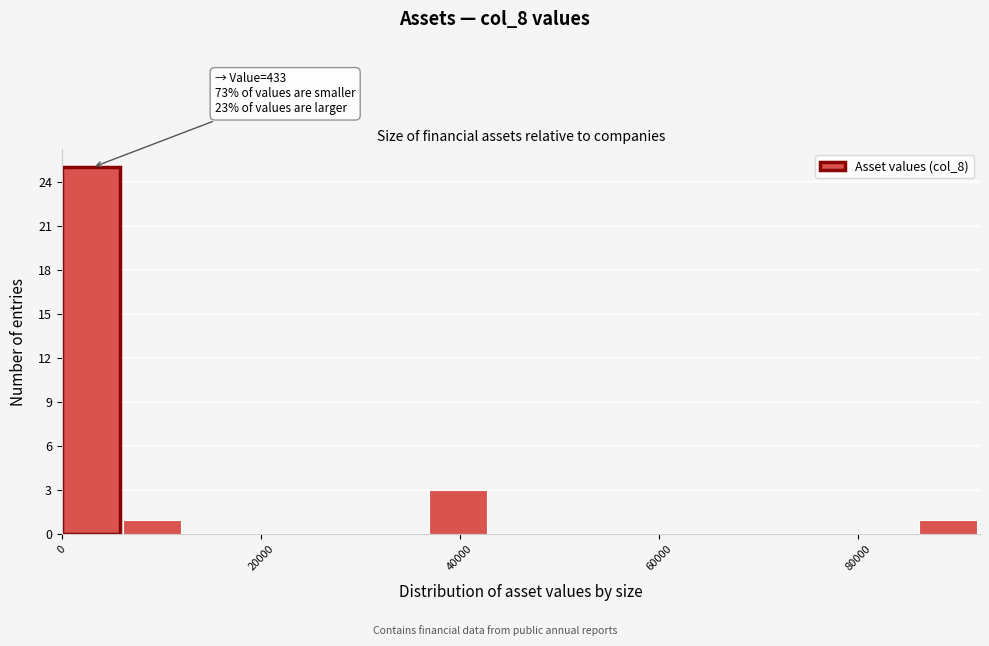

Around what value on the x-axis is the tallest bar? Give the approximate position of its centre, as read against the axis.

2000